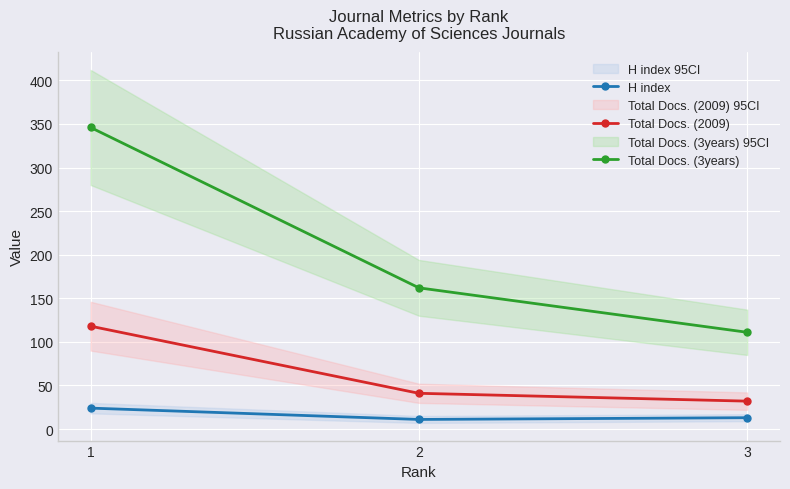

What is the sum of all Total Docs. (3years) values?

619